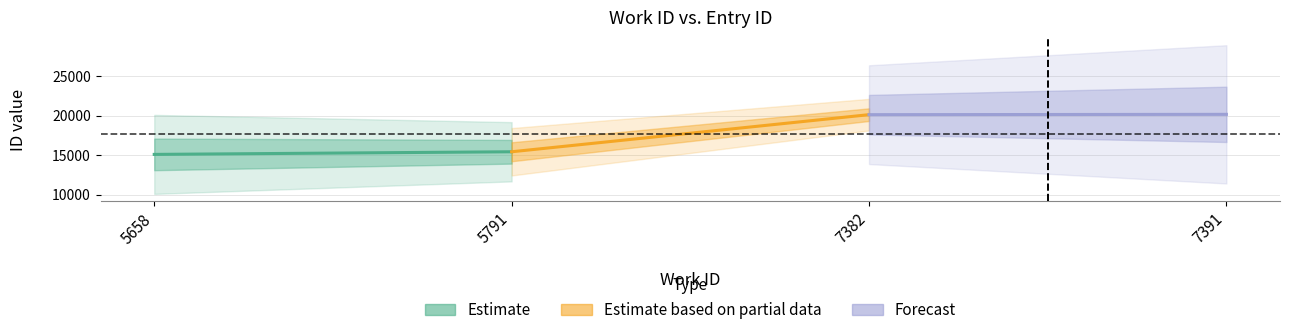

What are all the series names shown in the legend?

Estimate, Estimate based on partial data, Forecast